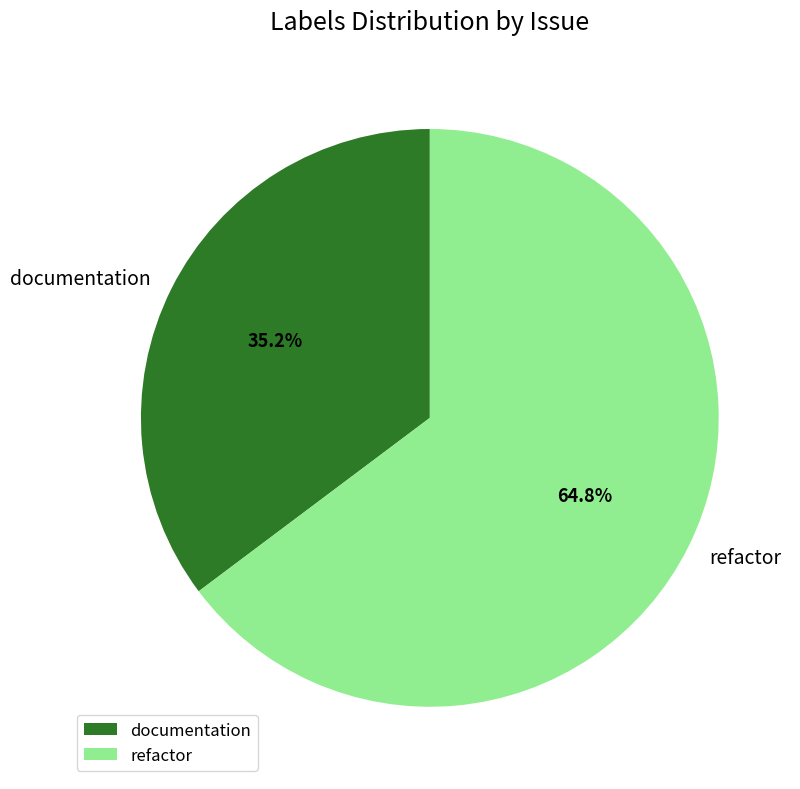

The refactor slice represents 74% of the pie. True or false?

False